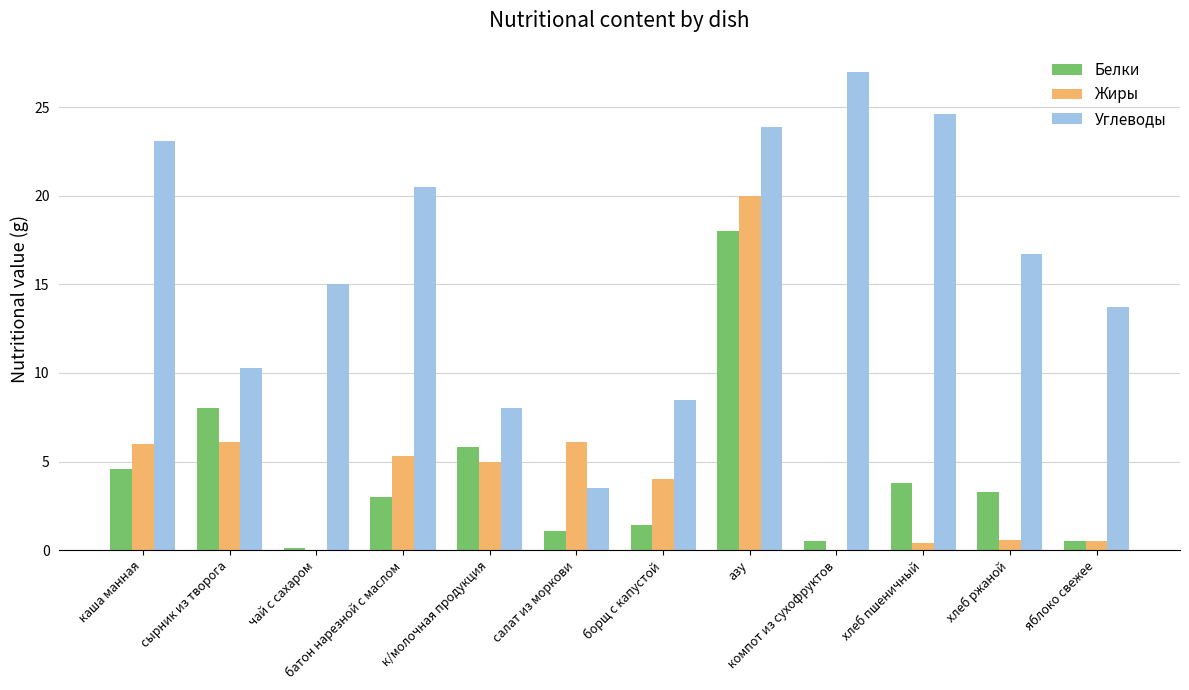

Between чай с сахаром and борщ с капустой, which series saw the biggest shift?

Углеводы